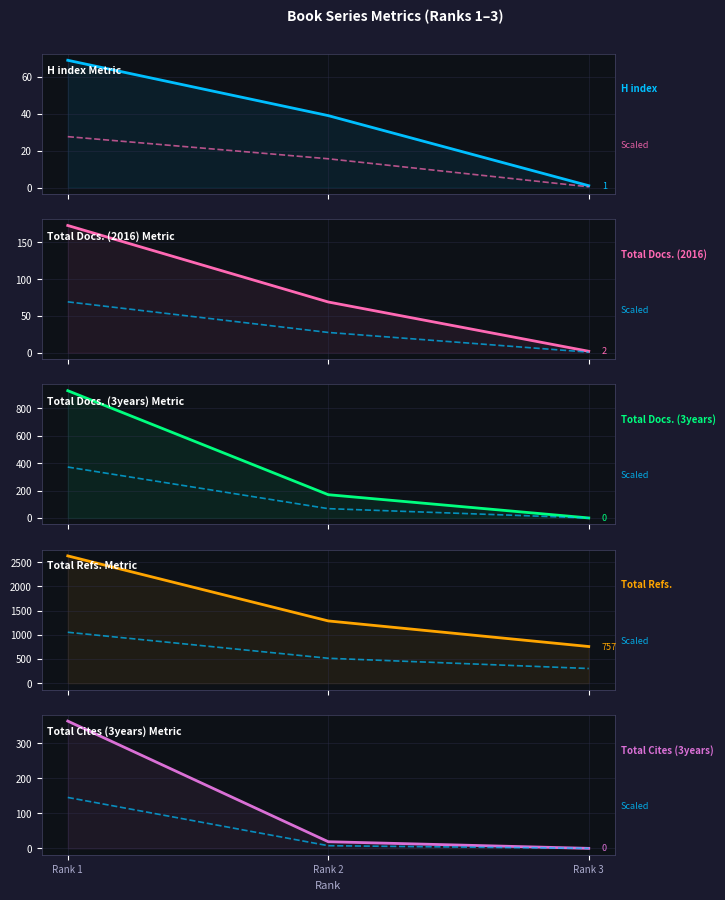

Rank the series by their maximum value, from highest to lowest.

Total Refs., Total Docs. (3years), Total Cites (3years), Total Docs. (2016), H index